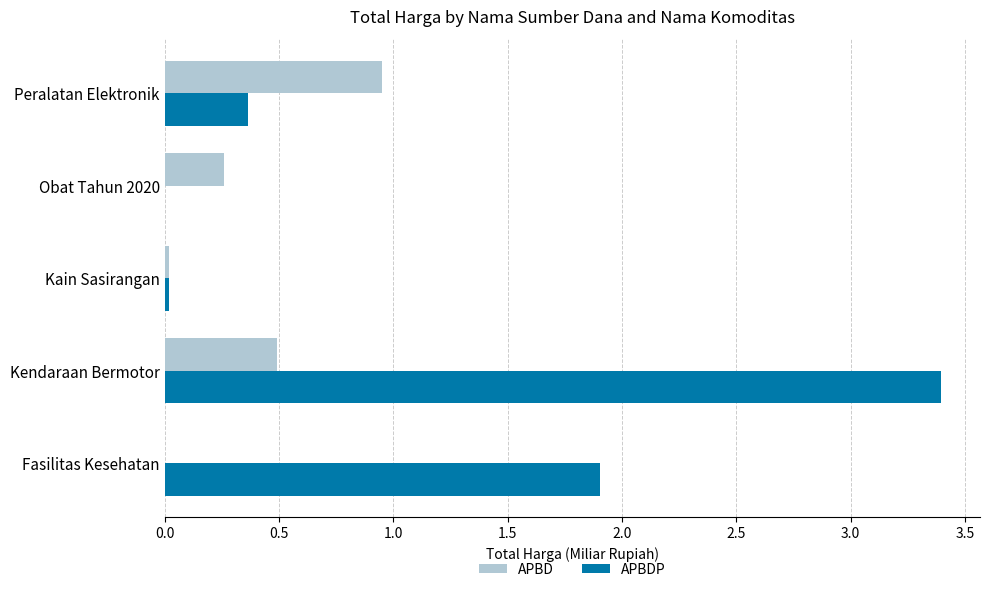

Which series changed the most between Kendaraan Bermotor and Obat Tahun 2020?

APBDP